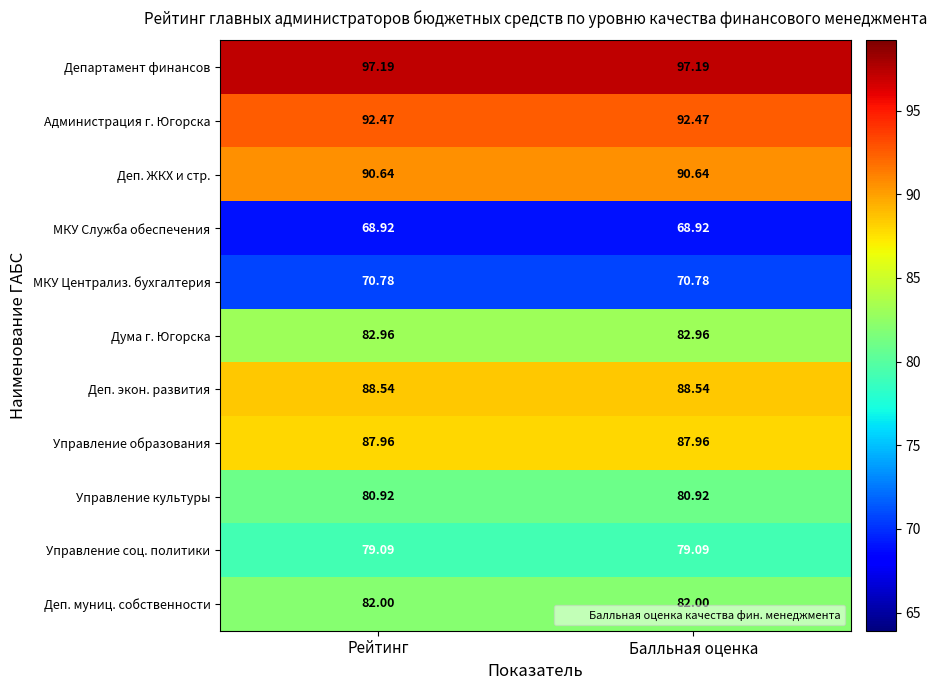

Is the value of Деп. экон. развития at Балльная оценка greater than the value of Деп. муниц. собственности at Балльная оценка?

Yes